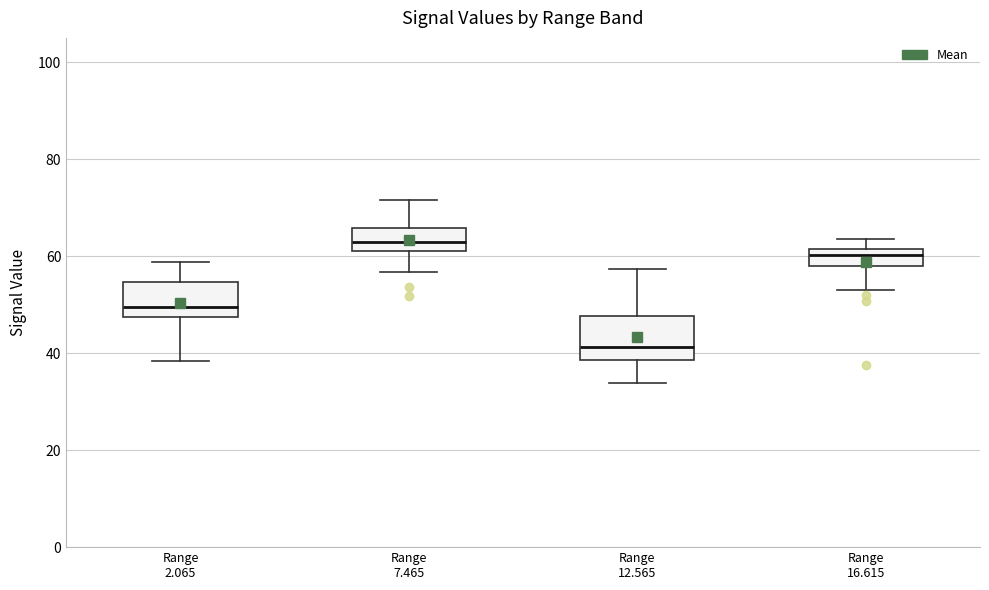

Reading left to right, transcribe this box plot: for each box, give where its median line is, the range the box spans, and where its two whiskers end, as read against the y-axis. The values are not printed on the chart, so give them approximately, as read against the axis.

Range 2.065: median 50, box 48 to 54, whiskers 38 to 58
Range 7.465: median 62 (inside the box), box 62 to 66, whiskers 56 to 72
Range 12.565: median 42, box 38 to 48, whiskers 34 to 58
Range 16.615: median 60, box 58 to 62, whiskers 54 to 64